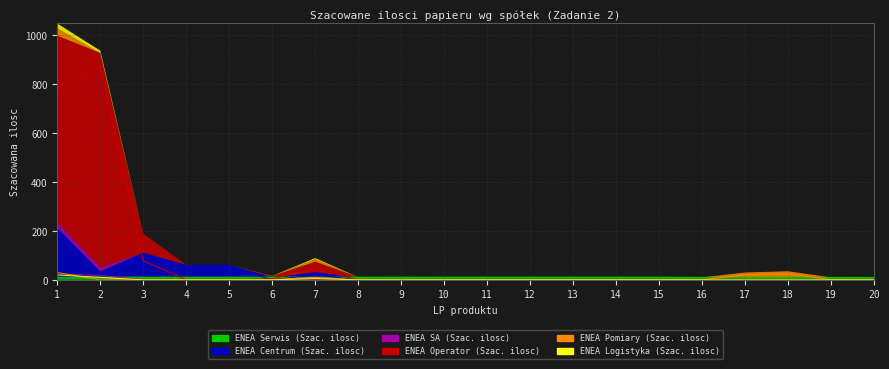

Between 10 and 15, which series saw the biggest shift?

ENEA Serwis (Szac. ilosc)